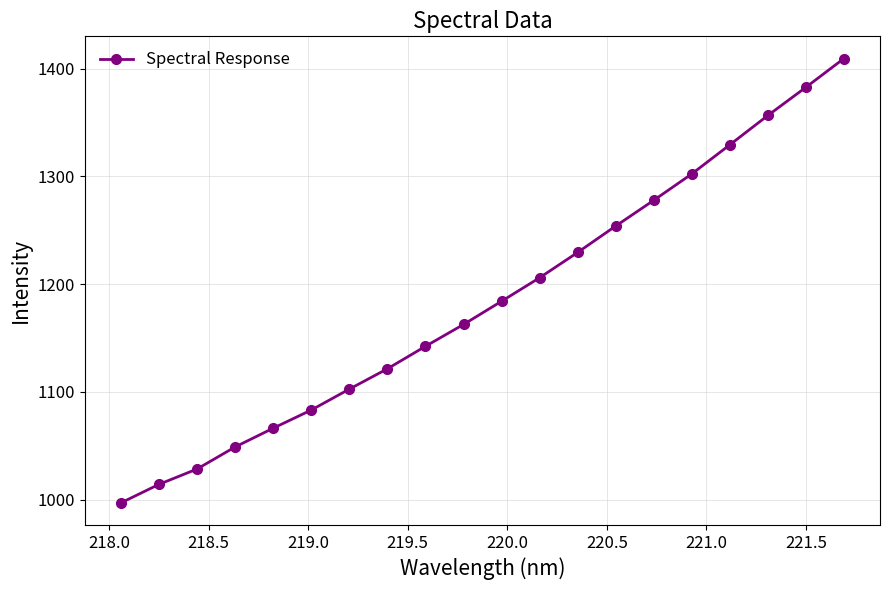

True or false: the data has more than 0 interior local peaks.

False